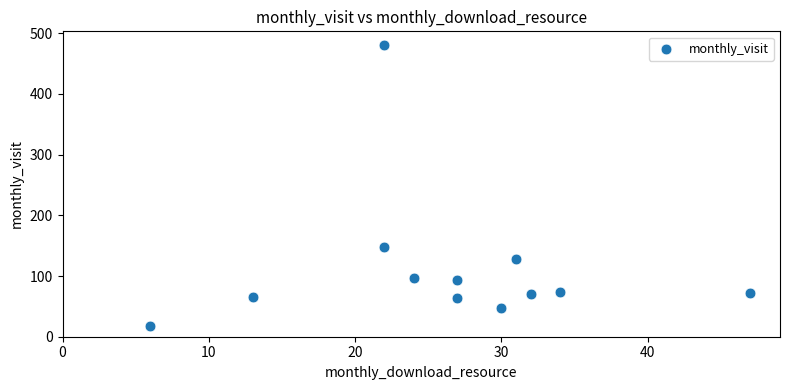

What is the average Y value?

113